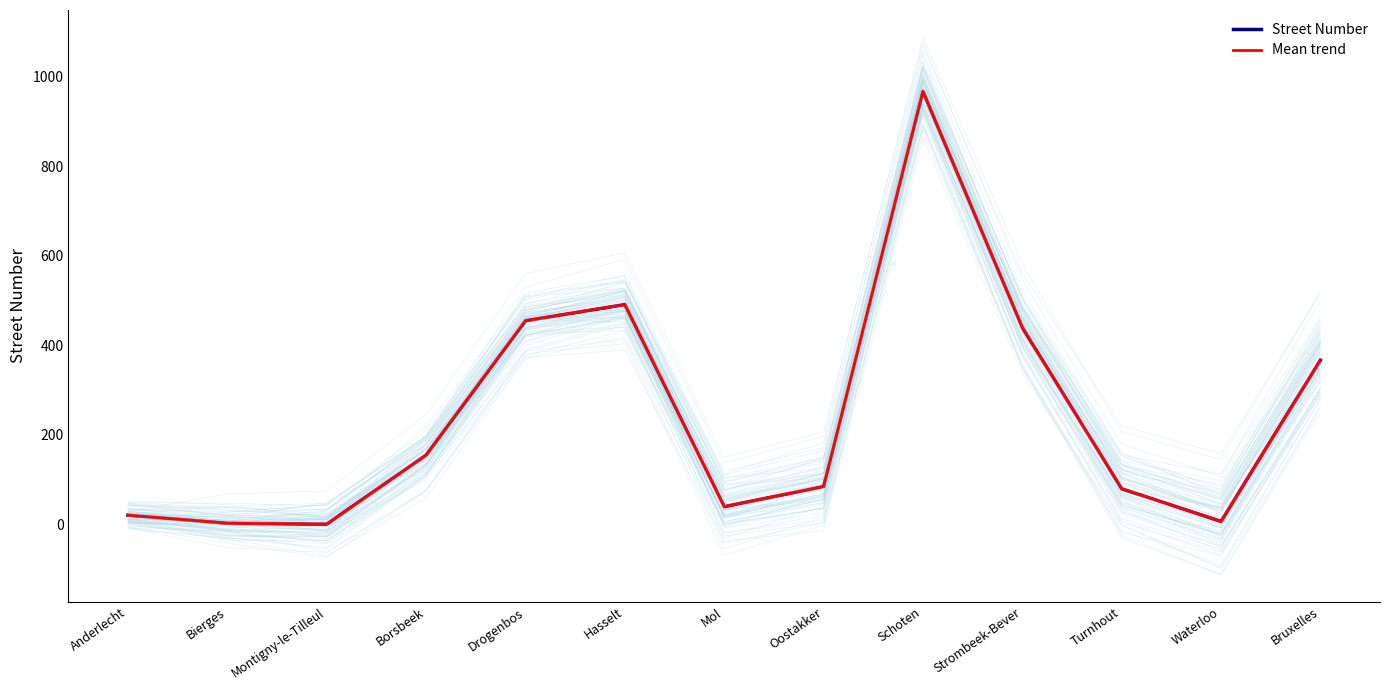

What is the difference between the maximum and minimum values in the Street Number series?

966